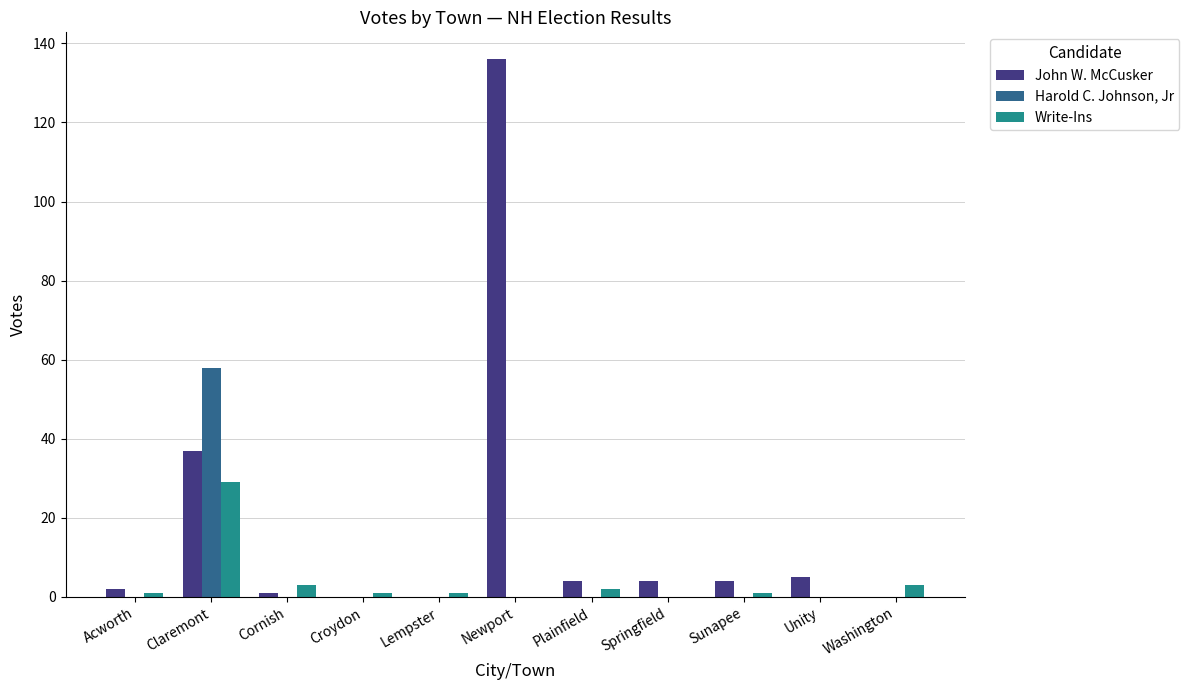

What is the sum of all Harold C. Johnson, Jr values?

58